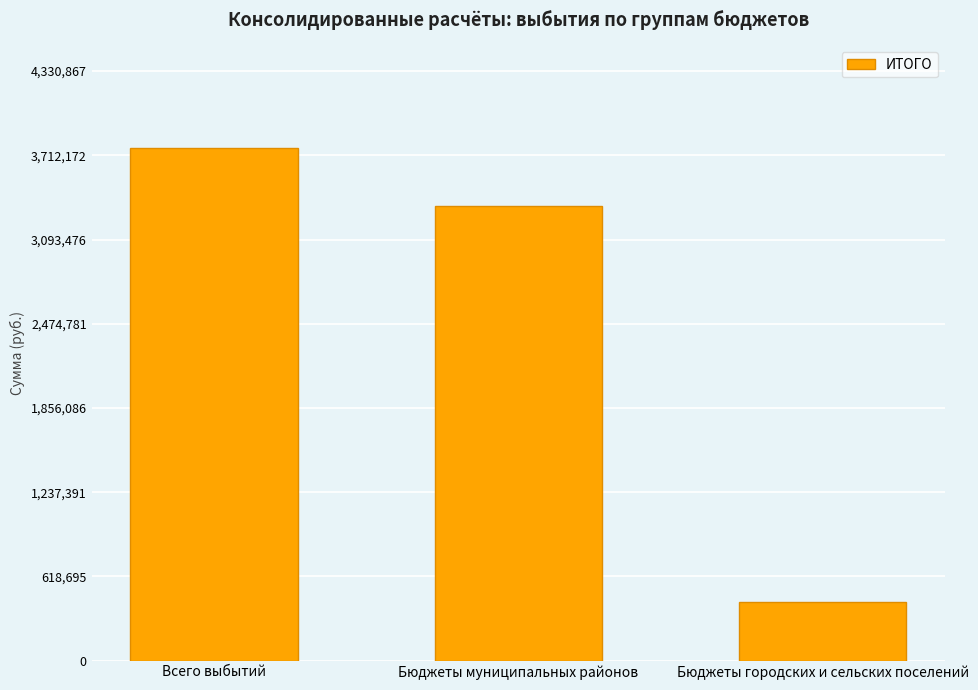

List the labels in order of value, smallest first.

Бюджеты городских и сельских поселений, Бюджеты муниципальных районов, Всего выбытий